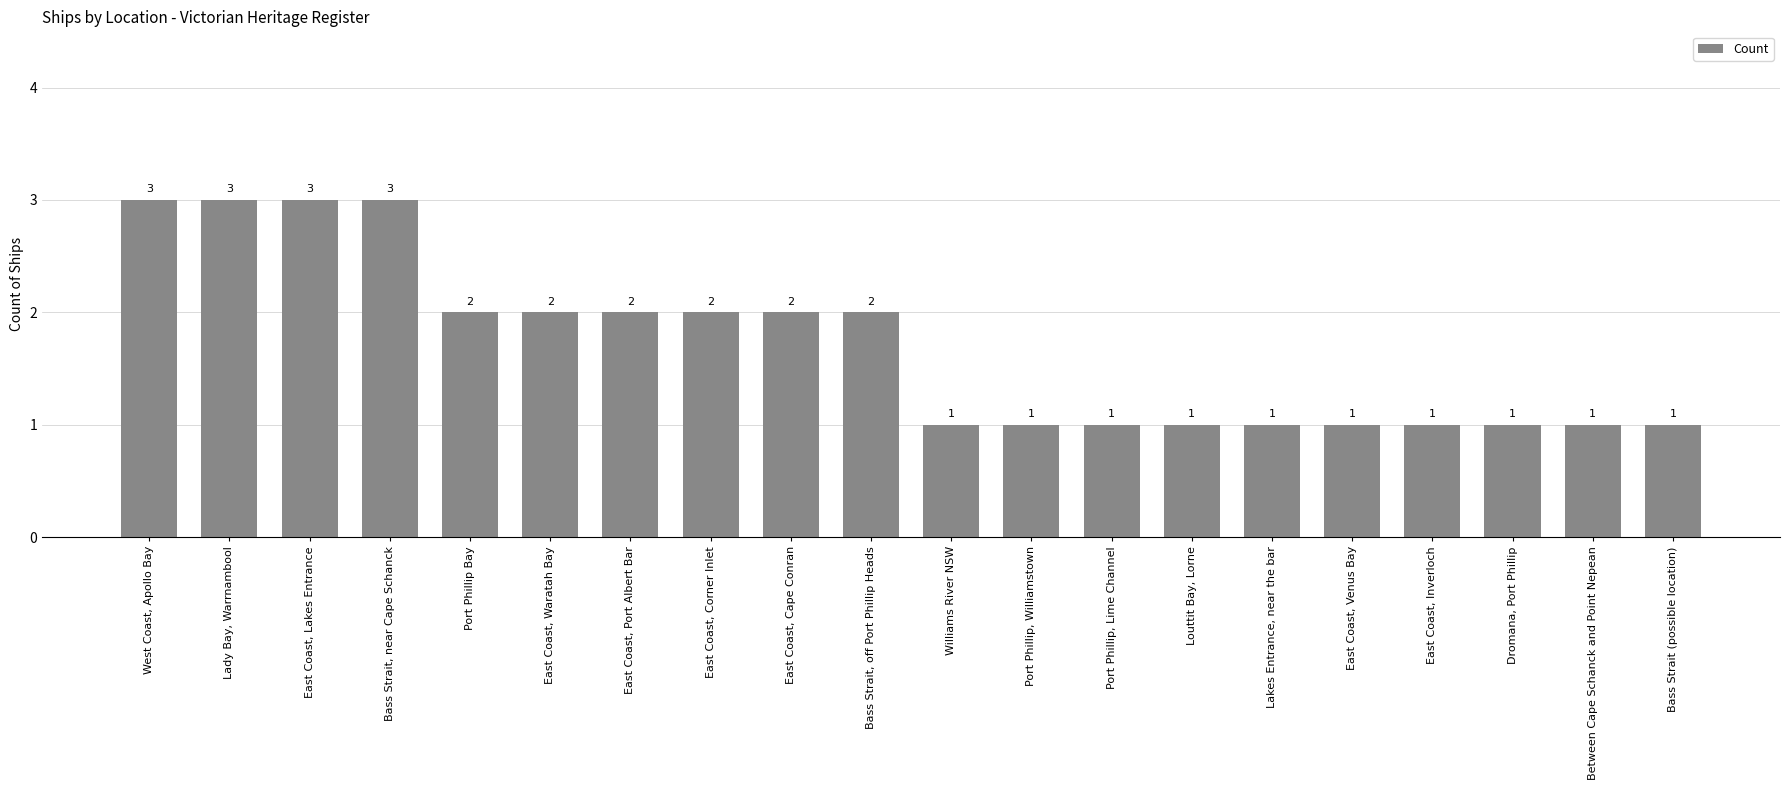

Where does the data first go above 2?

West Coast, Apollo Bay